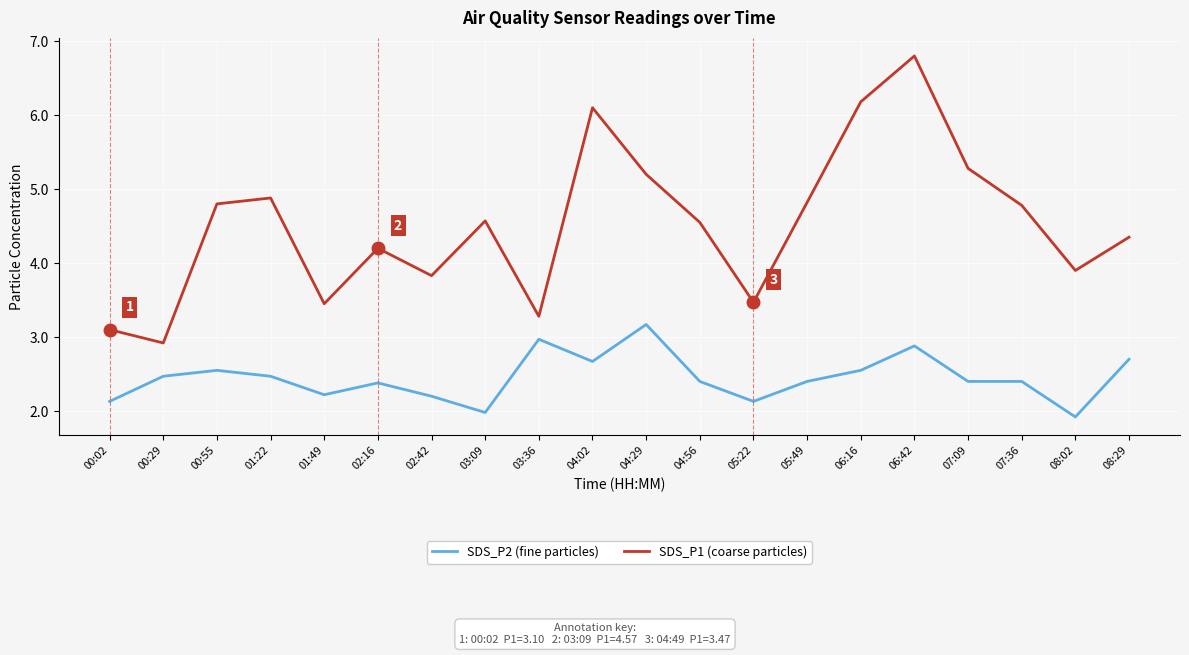

Count the number of data series in this chart.

2